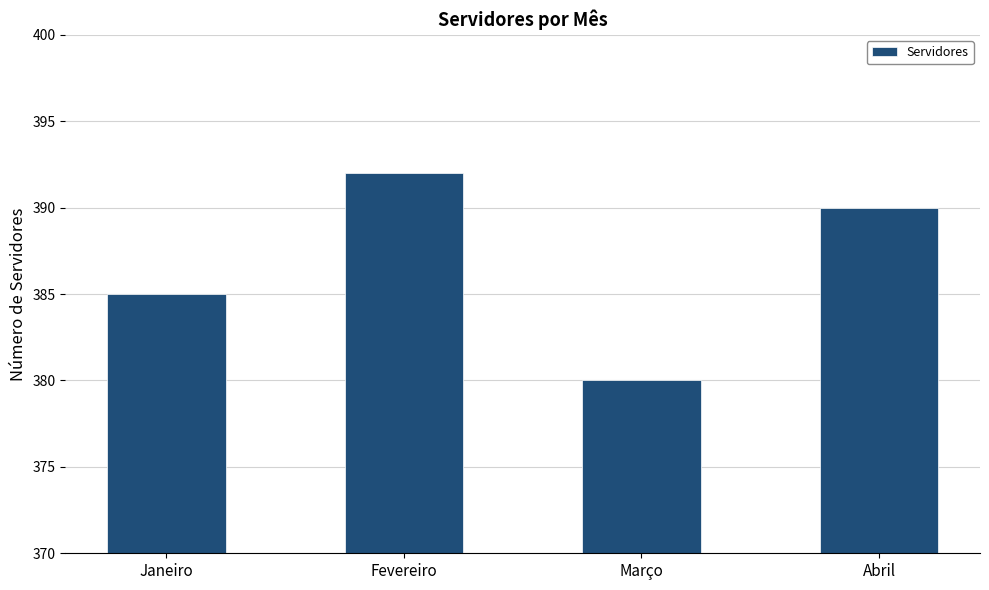

How many distinct data groups are displayed?

1